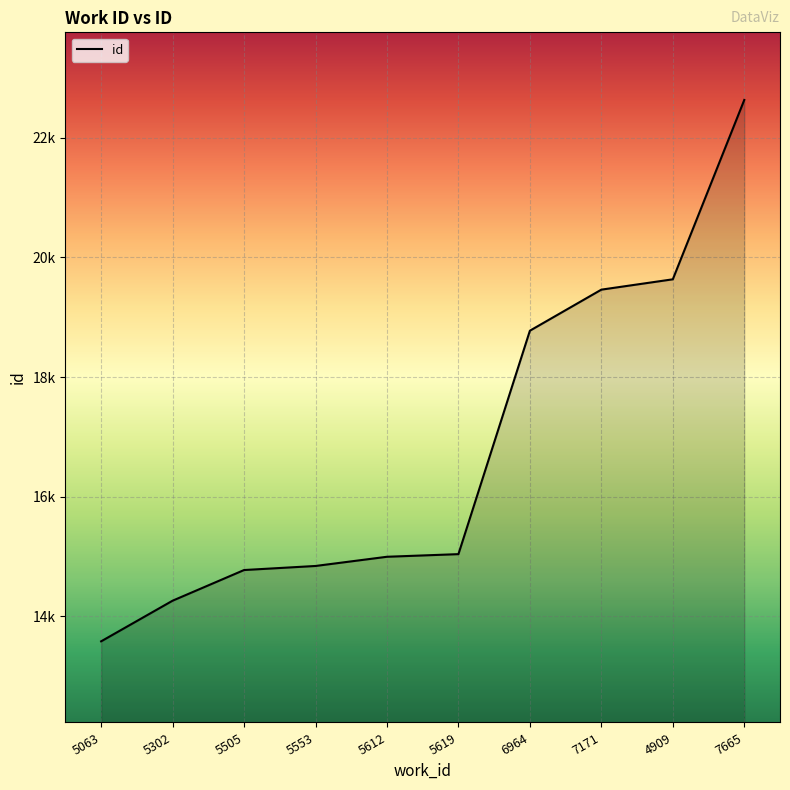

Does the chart display data point markers on the line(s)?

No